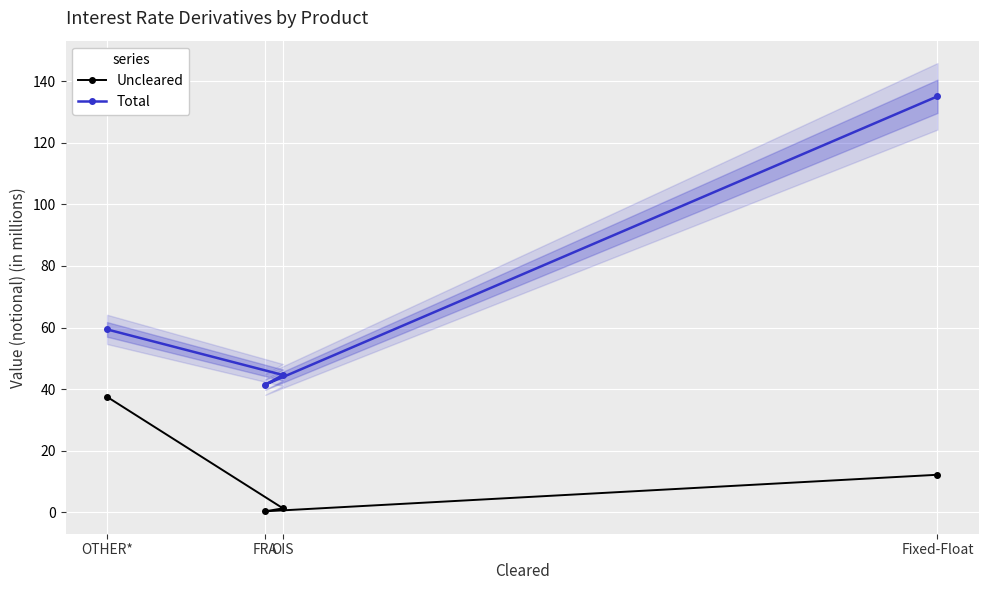

Which category has the lowest value in the Uncleared series?

FRA